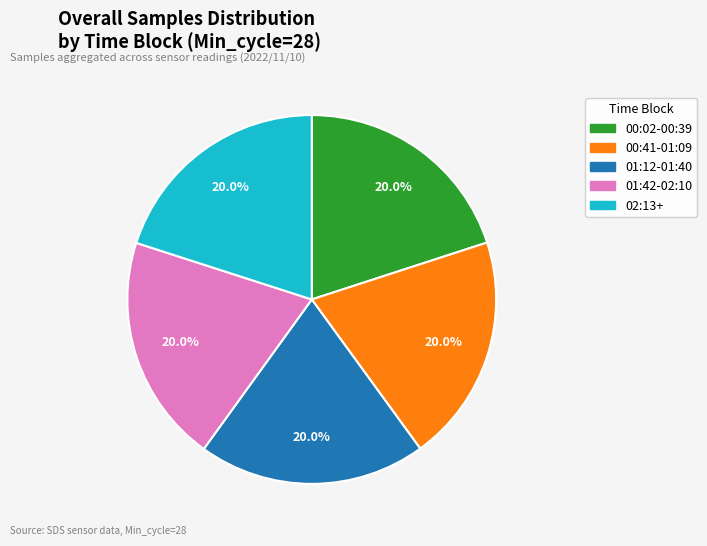

To the nearest percent, what is the average slice percentage?

20%